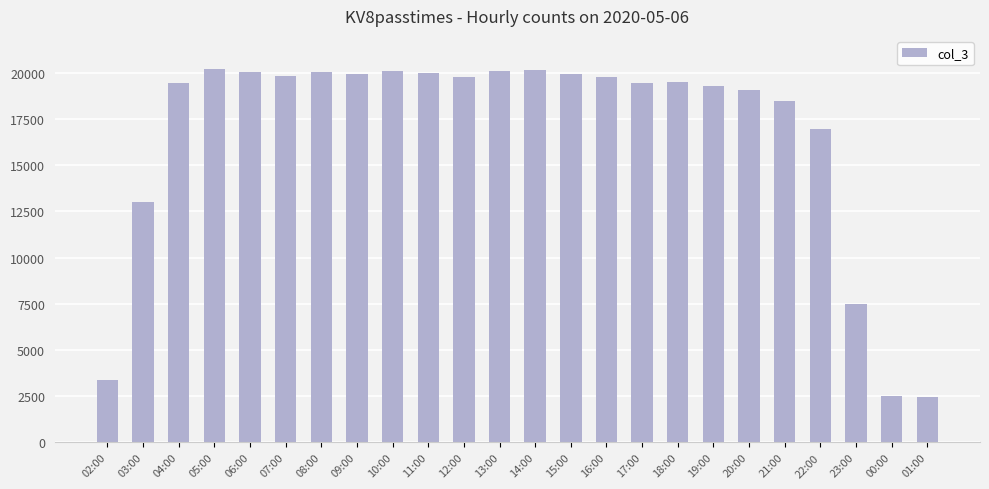

What is the ratio of the value at 11:00 to the value at 05:00?

1.0